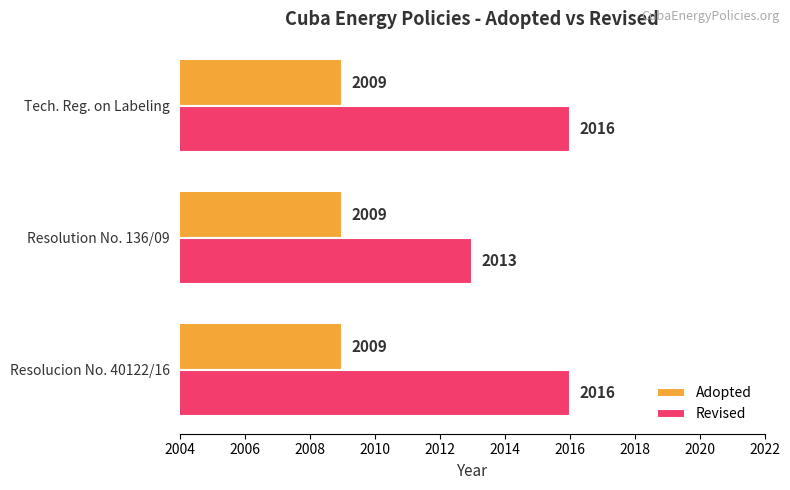

Is it true that Adopted equals 2009 at Resolution No. 136/09?

True